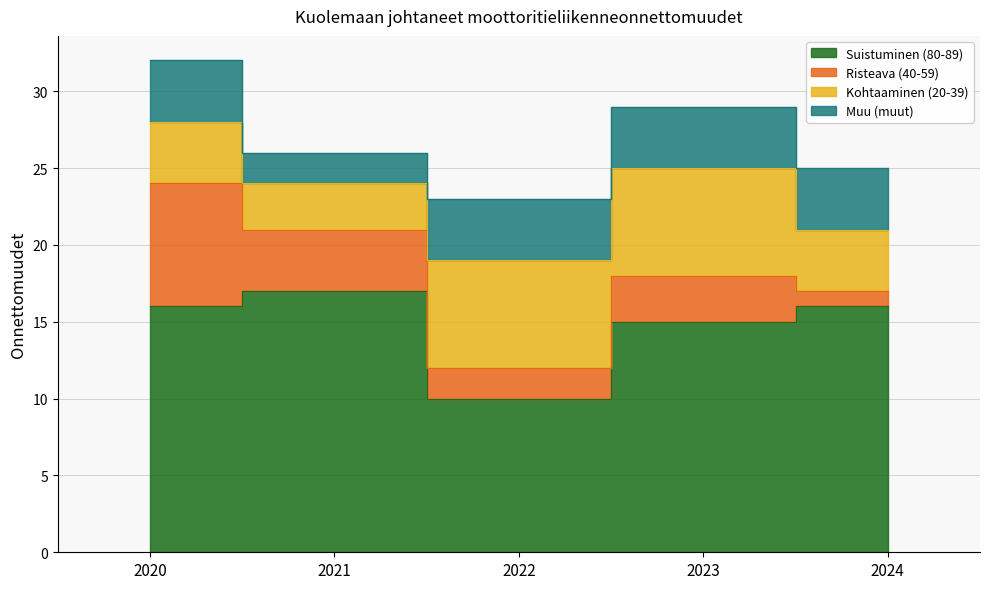

Where is Suistuminen (80-89) nearest to the value 13?

2023